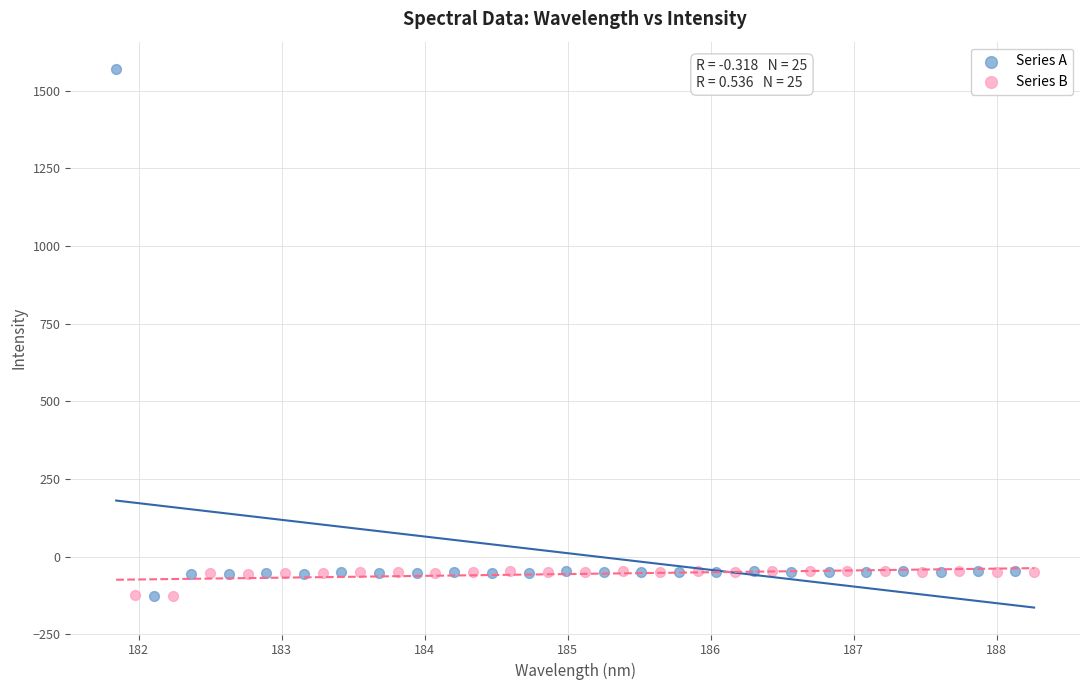

Which series reaches the maximum Y coordinate?

Series A